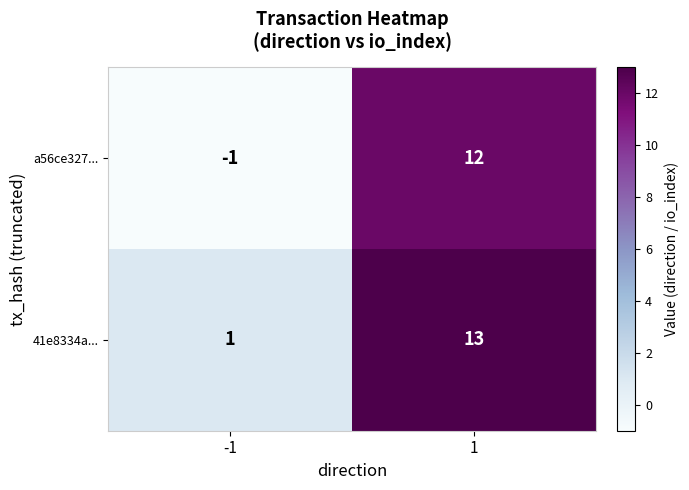

Between -1 and 1, which series saw the biggest shift?

a56ce327...